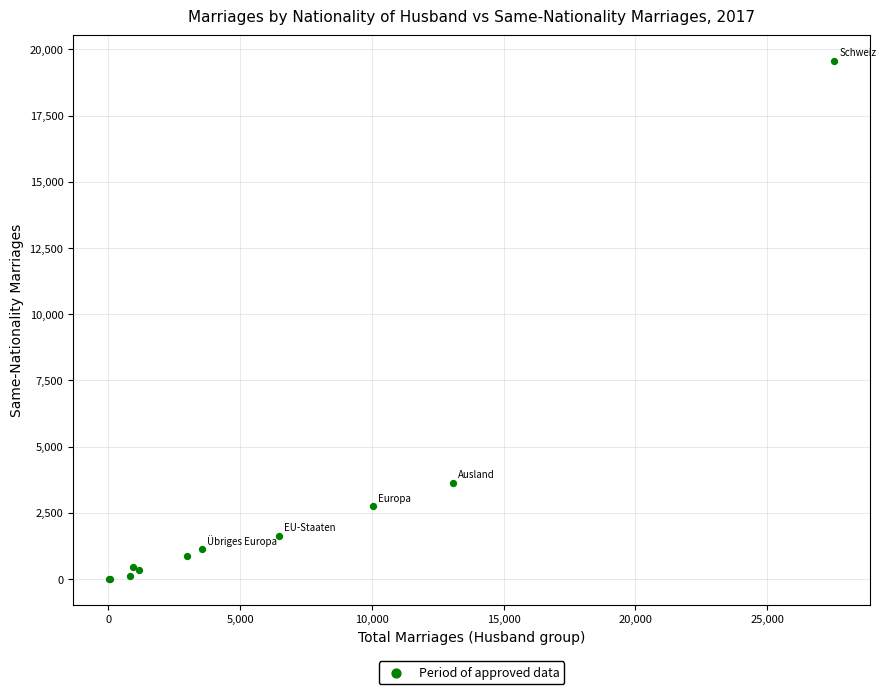

What Y value in the scatter plot is closest to 9779?

3629